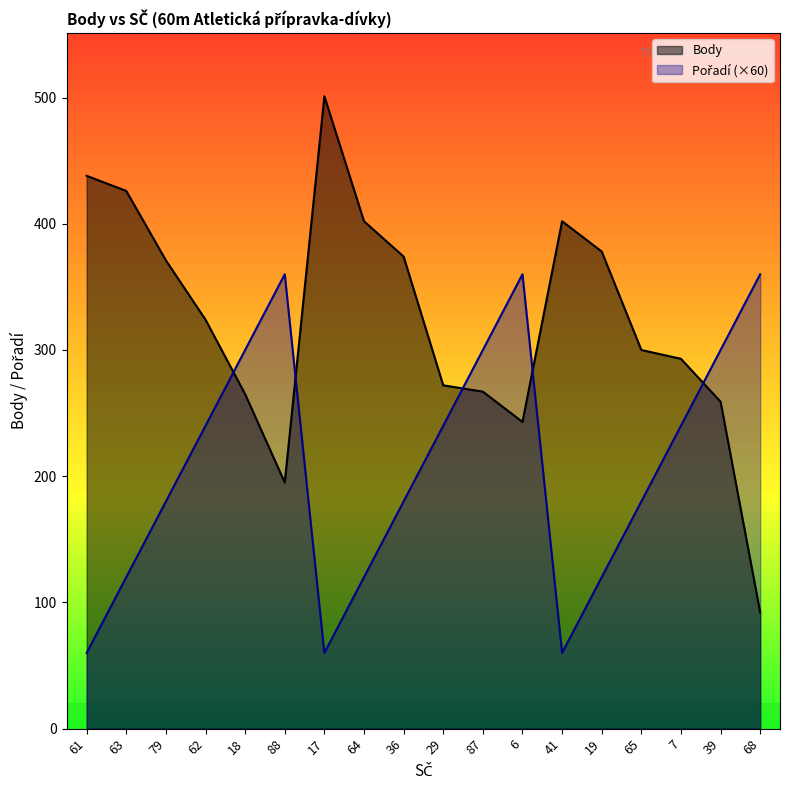

Where do Pořadí and Body first cross each other?

62 and 18